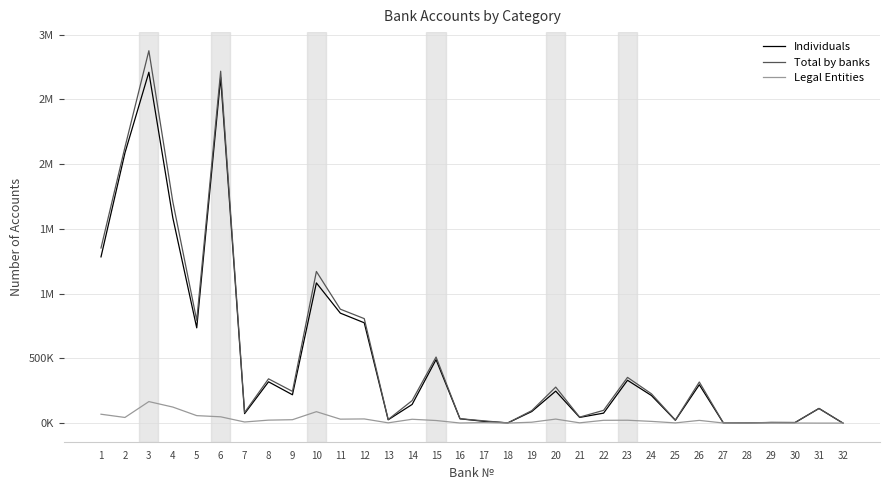

At which category is the sum across all series the highest?

3